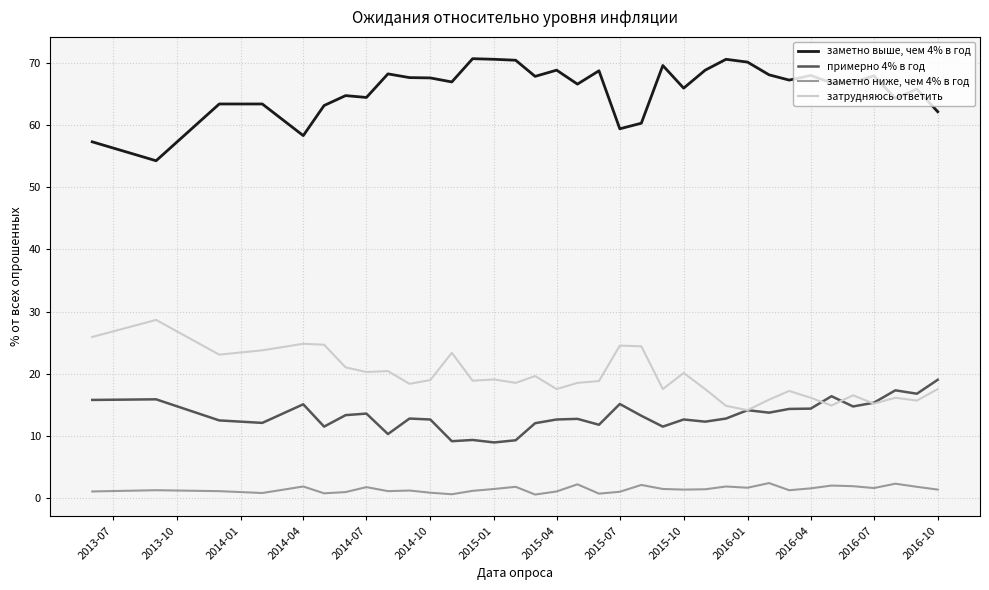

Rank the series by their maximum value, from lowest to highest.

заметно ниже, чем 4% в год, примерно 4% в год, затрудняюсь ответить, заметно выше, чем 4% в год